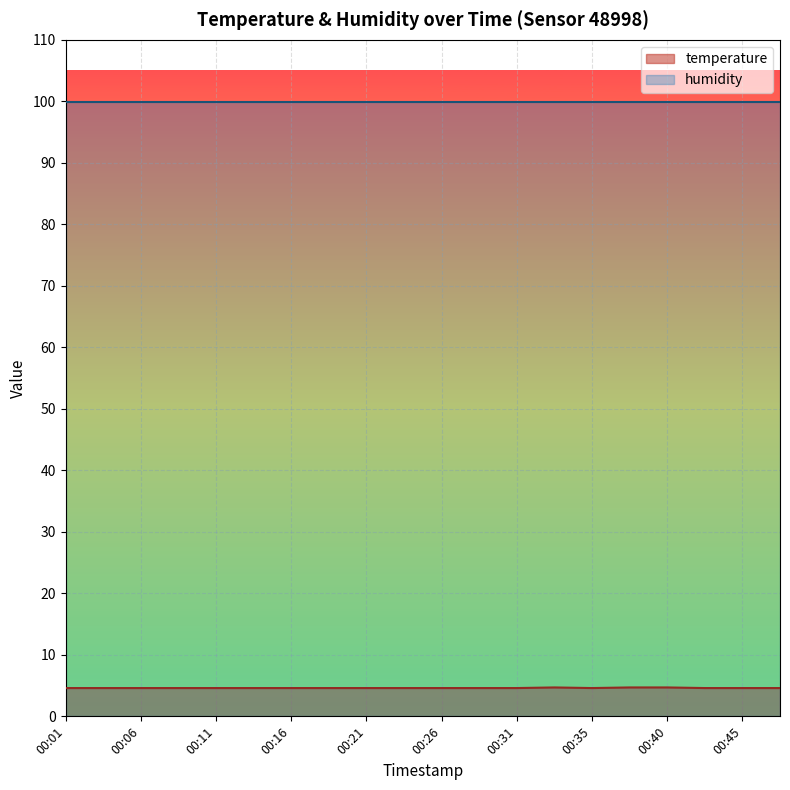

How many points are lower than both their immediate neighbors (excluding endpoints)?

1